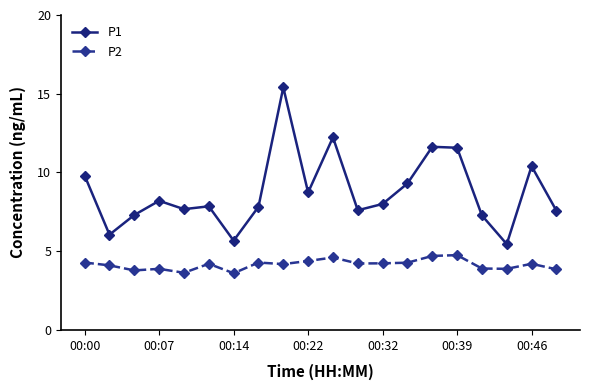

How many interior local valleys does the P1 series have?

6